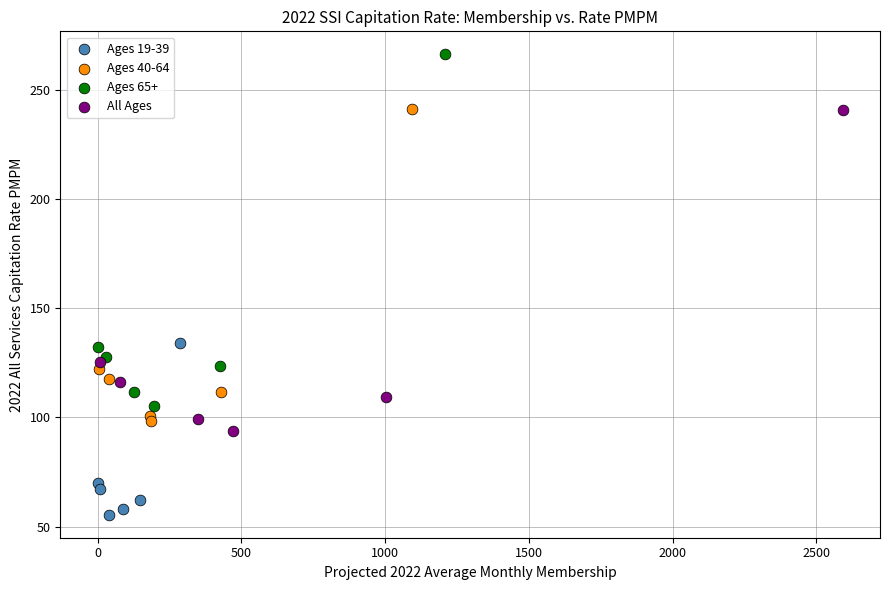

Which series reaches the minimum Y coordinate?

Ages 19-39